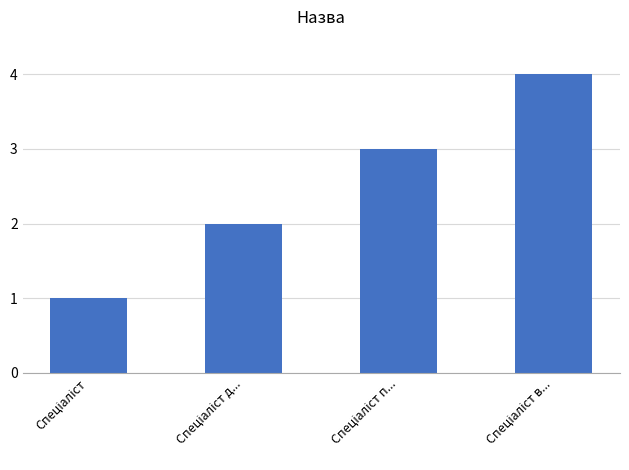

What is the maximum value shown in the chart?

4